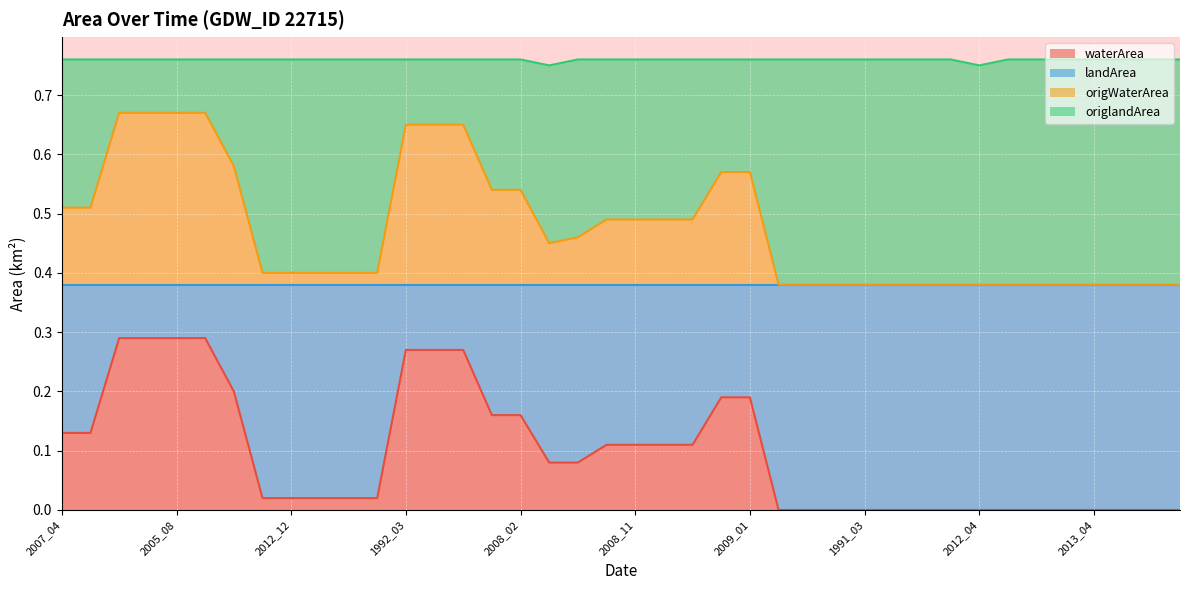

Where is landArea nearest to the value 0?

1989_04